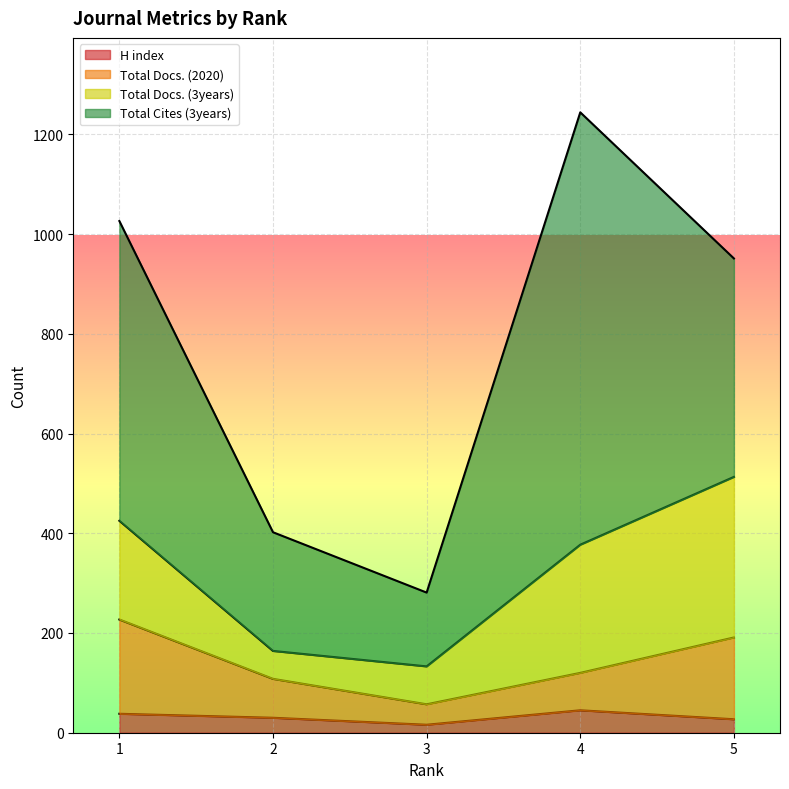

Rank the categories by Total Docs. (2020) value from lowest to highest.

3, 2, 4, 5, 1